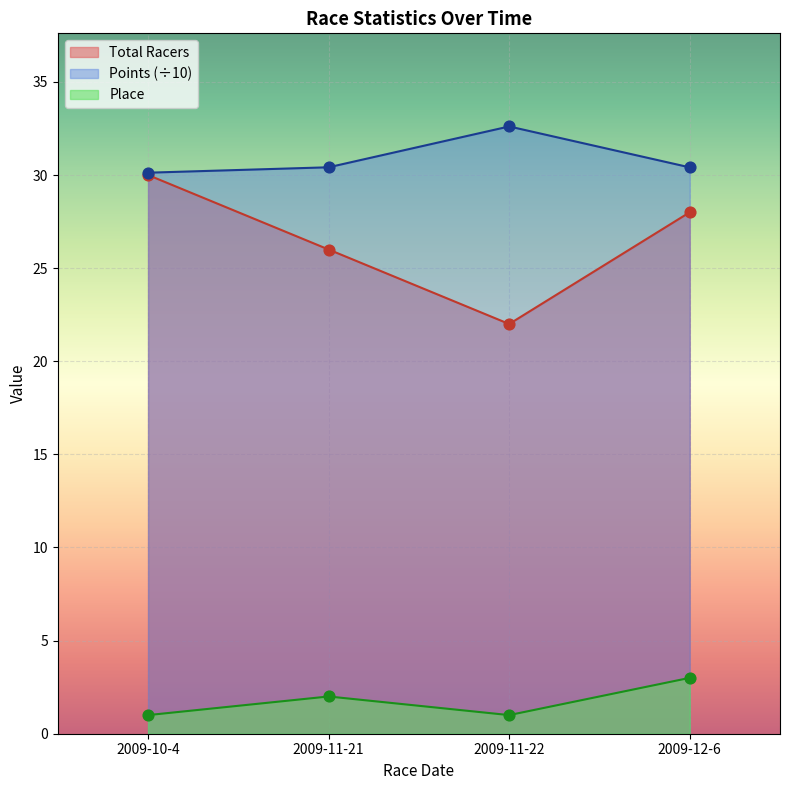

Which series has the widest spread of Y values?

Total Racers